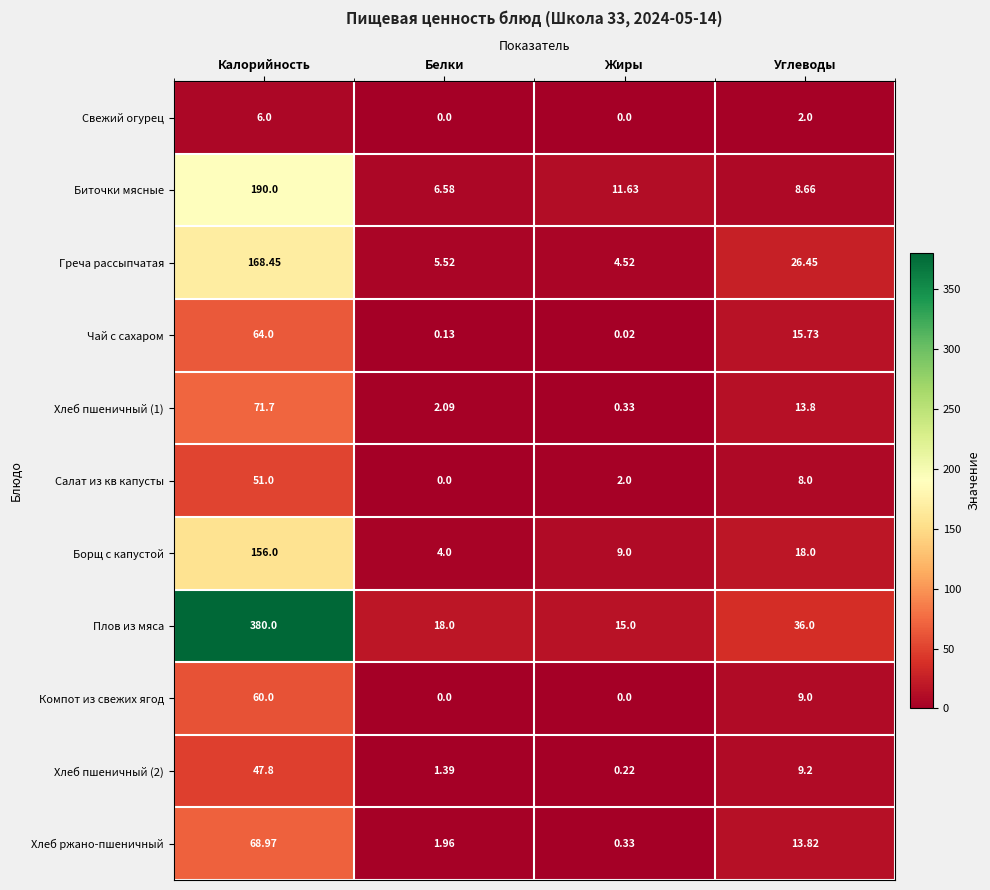

Which series has the largest total across all categories?

Плов из мяса